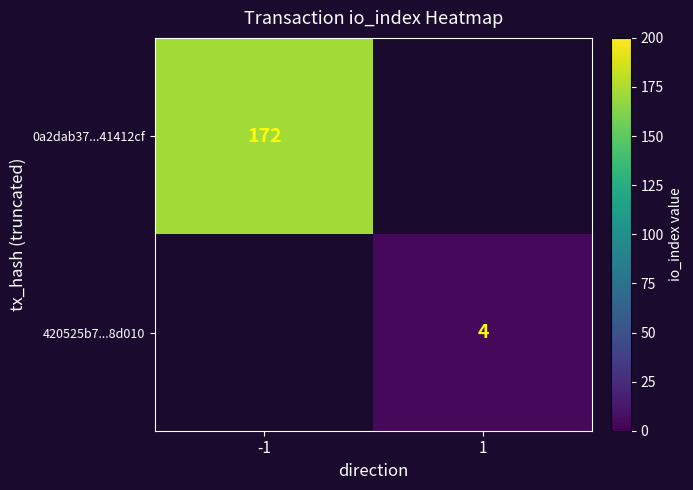

Is the value of 0a2dab37...41412cf at -1 greater than the value of 420525b7...8d010 at 1?

Yes